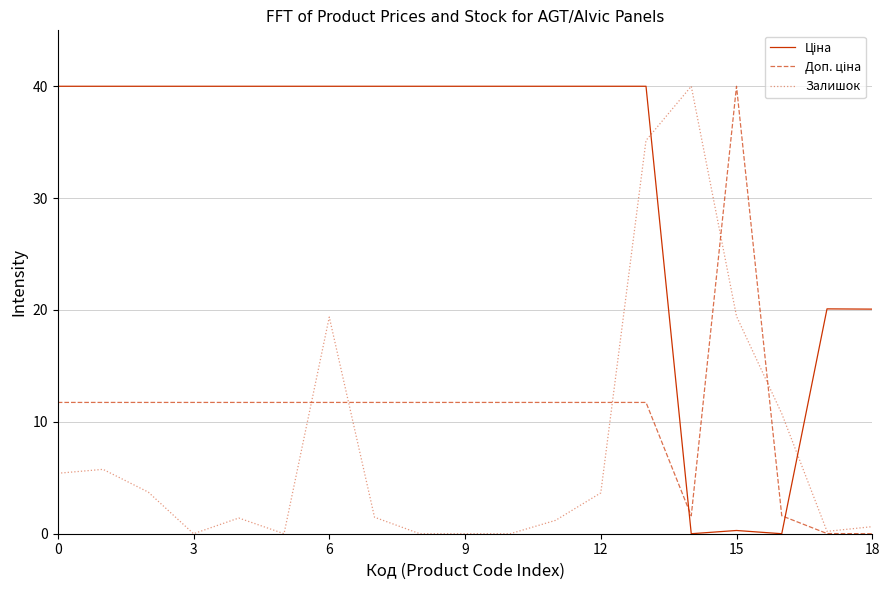

What is the highest value of the Залишок series?

40.0